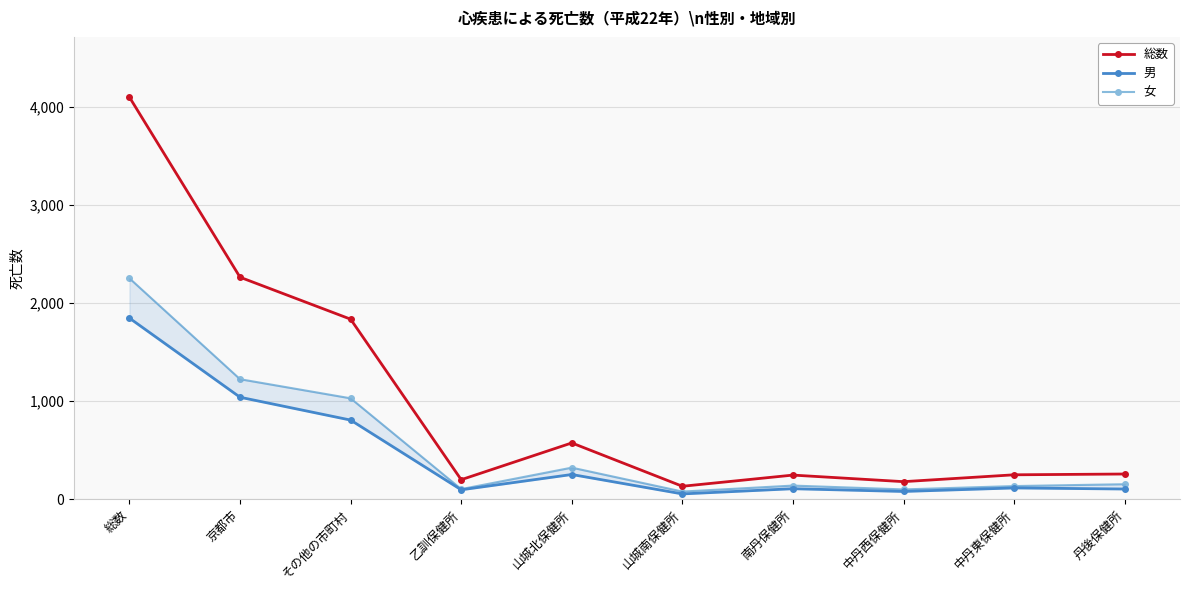

Does the chart have visible grid lines?

Yes